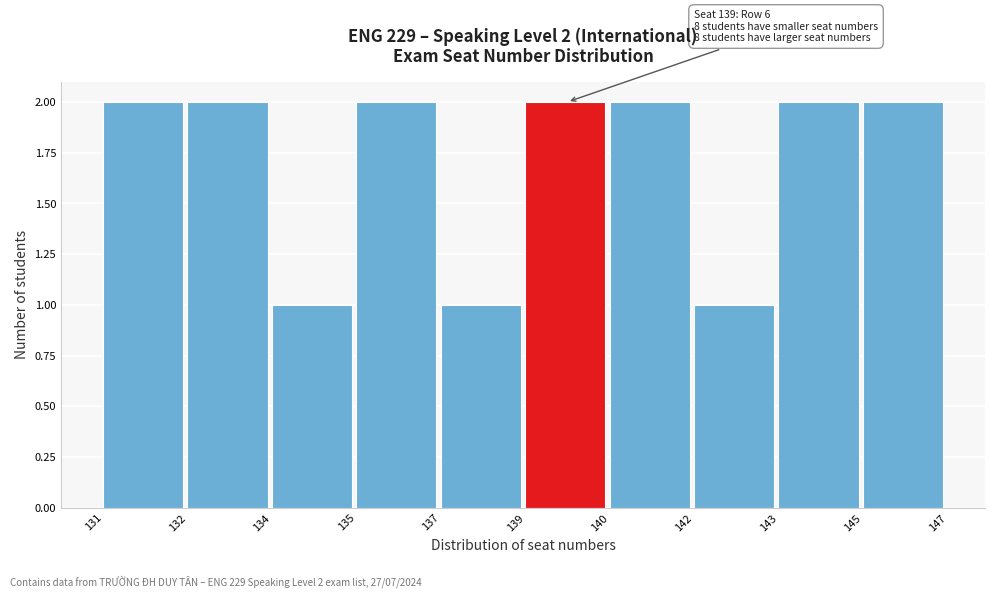

Reading right to left, extract all data points from this chart.

145=2	143=2	142=1	140=2	139=2	137=1	135=2	134=1	132=2	131=2